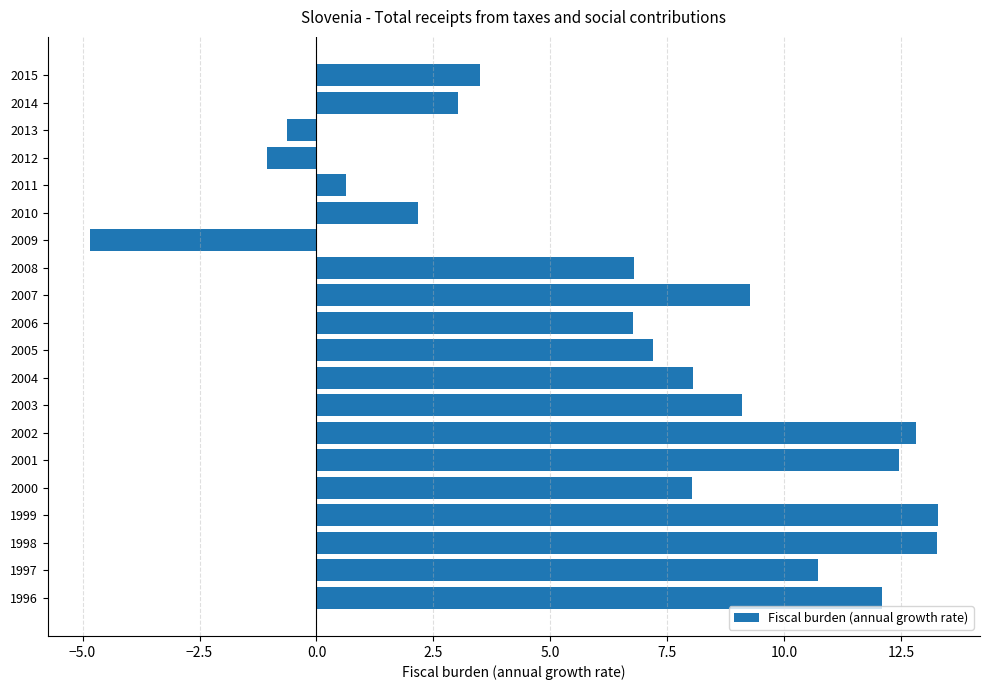

What is the change in value from 1999 to 2000?

-5.3